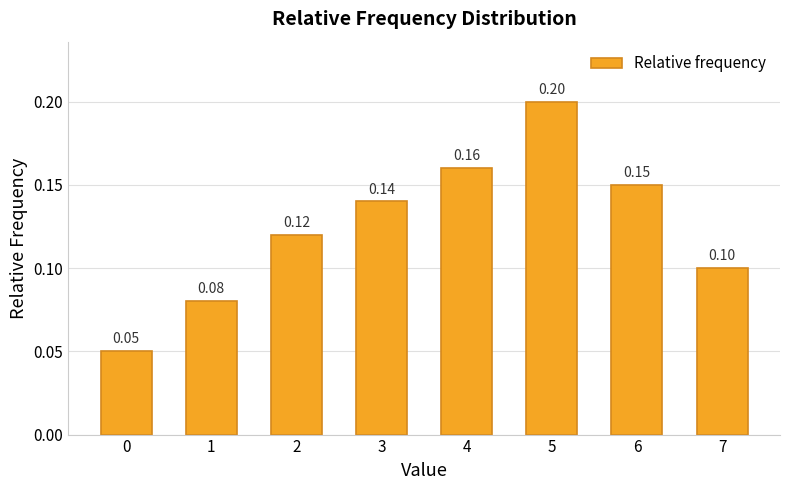

How many values are between 0 and 1?

8